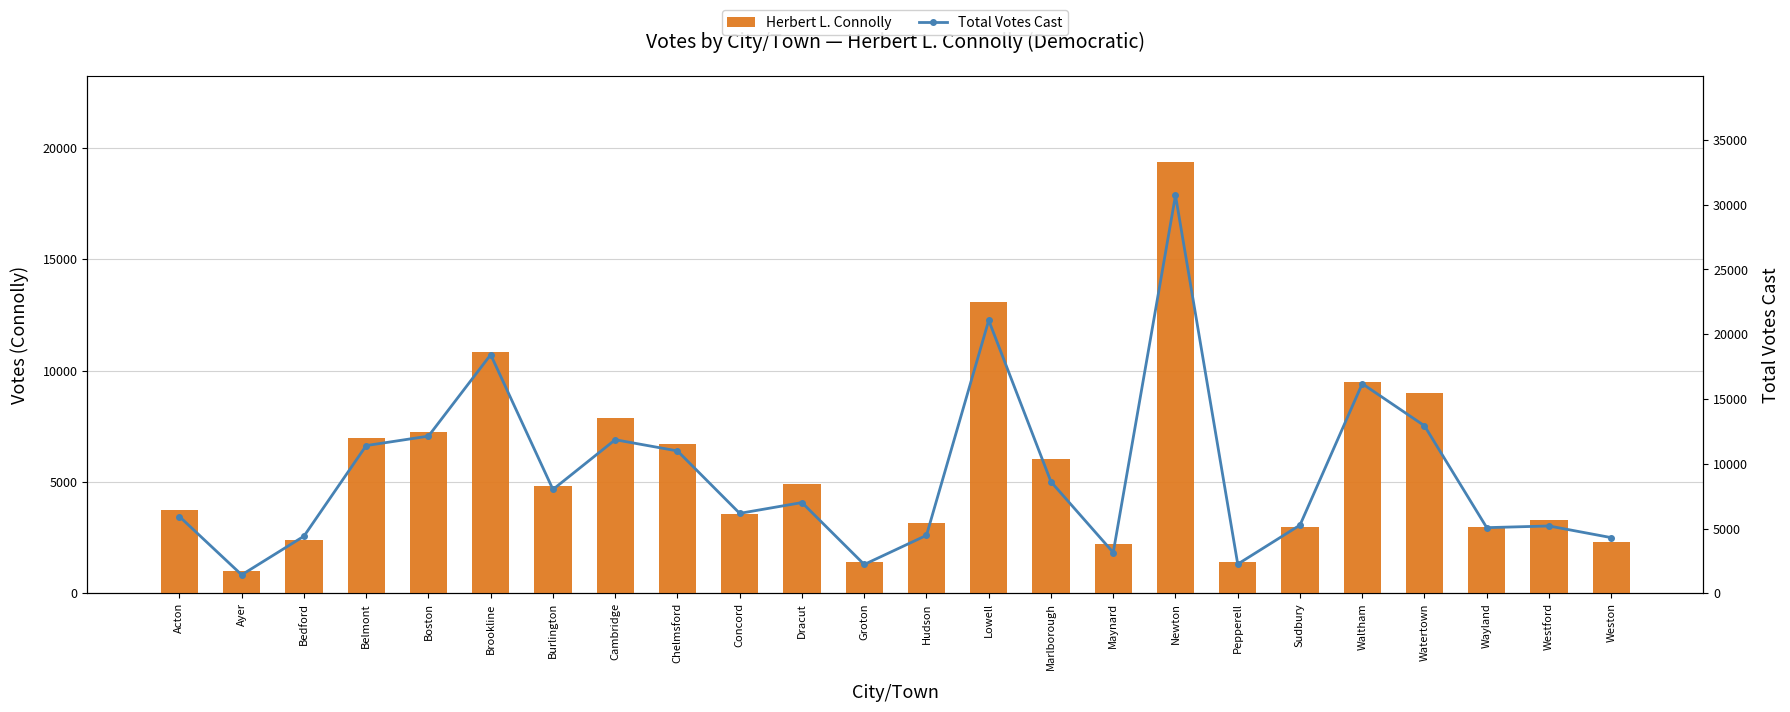

What is the smallest value displayed?

1015